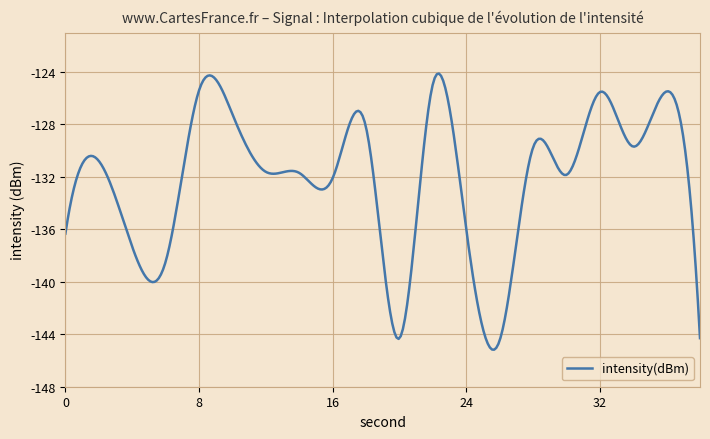

What is the maximum value shown in the chart?

-124.1